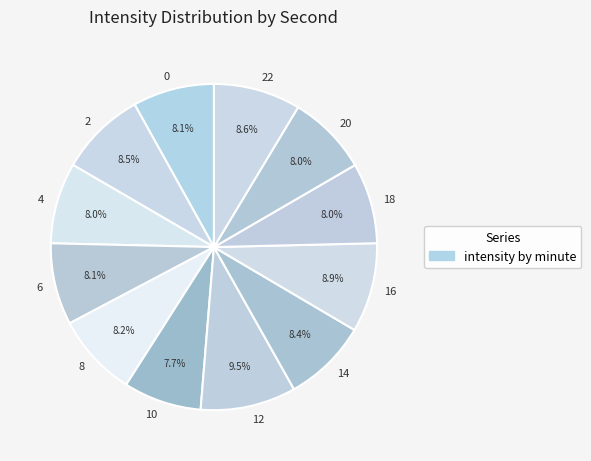

To the nearest percent, what is the average slice percentage?

8%